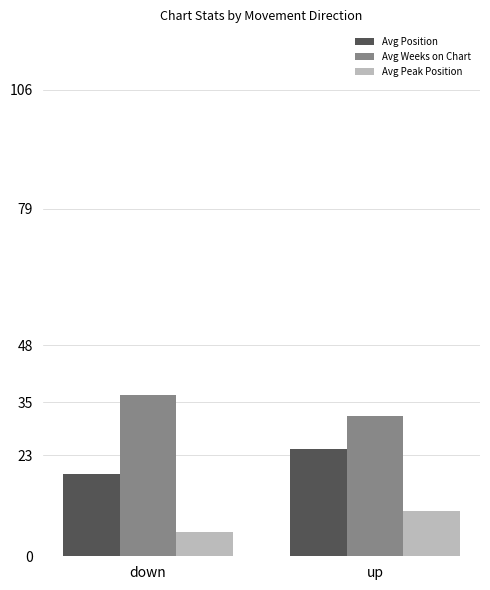

Reading right to left, what are all the values shown in this chart?

Avg Position: 24.3	18.7
Avg Weeks on Chart: 31.9	36.7
Avg Peak Position: 10.2	5.6